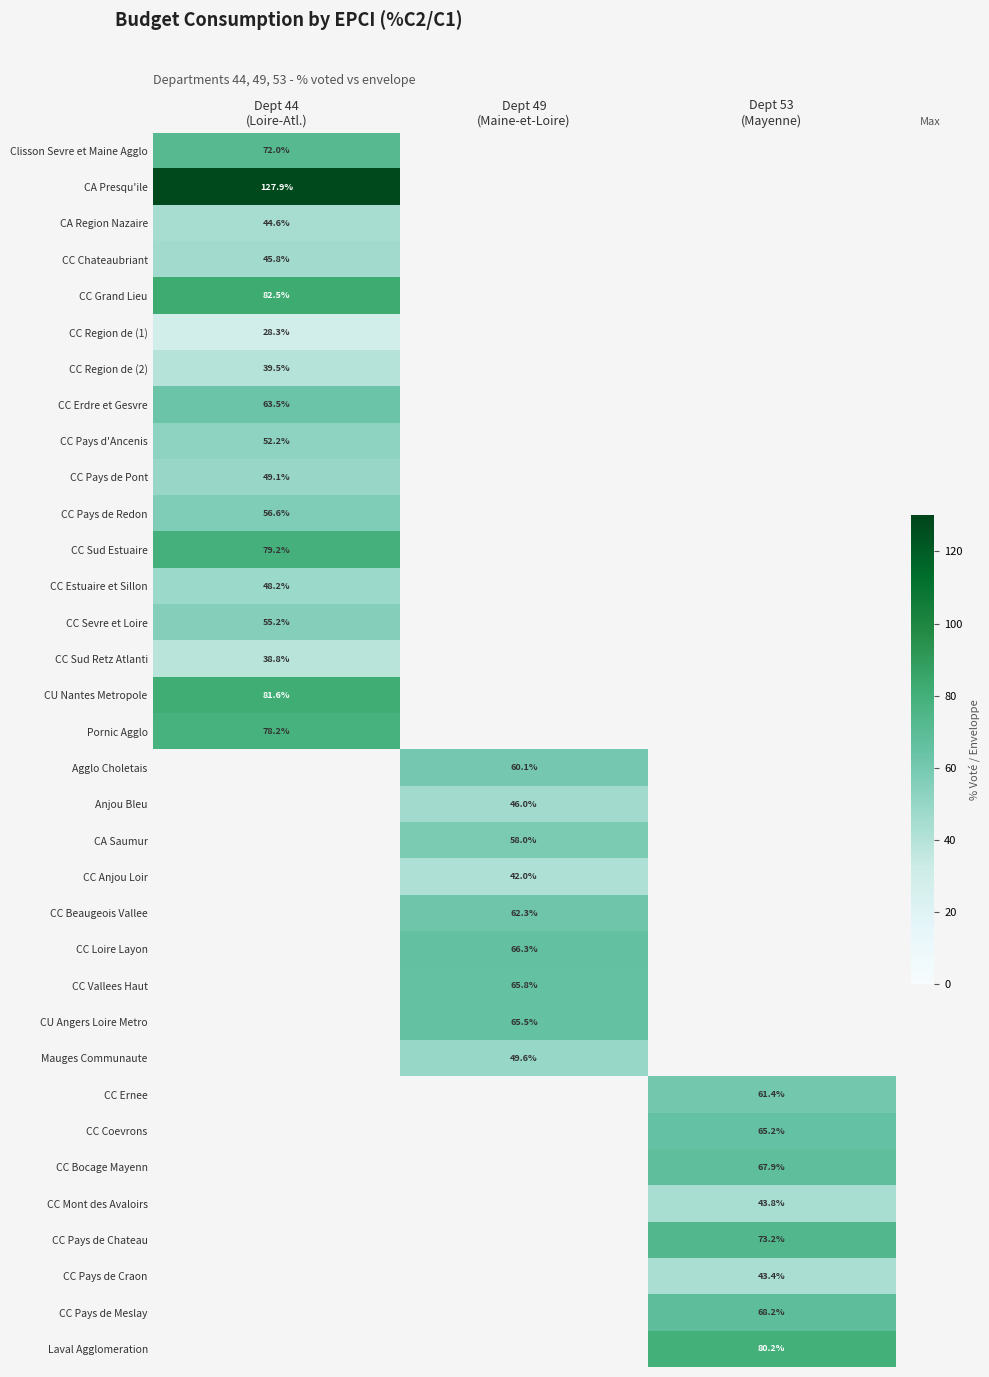

What value does the CC Erdre et Gesvre series have at Dept 44 (Loire-Atl.)?

63.5